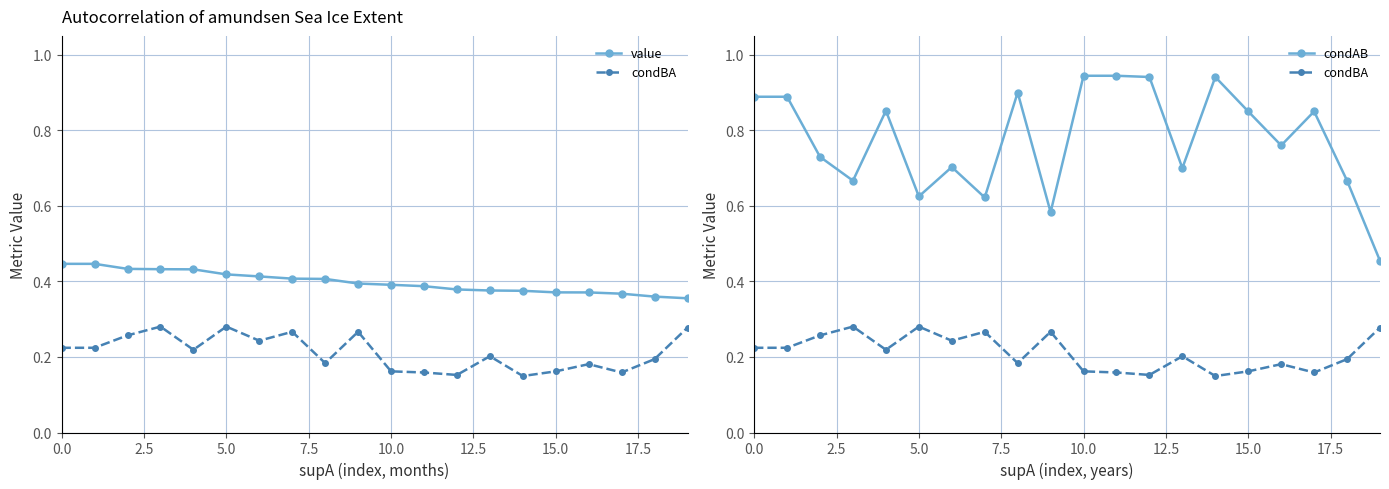

Is it true that condBA equals 0.1 at 0.0?

False